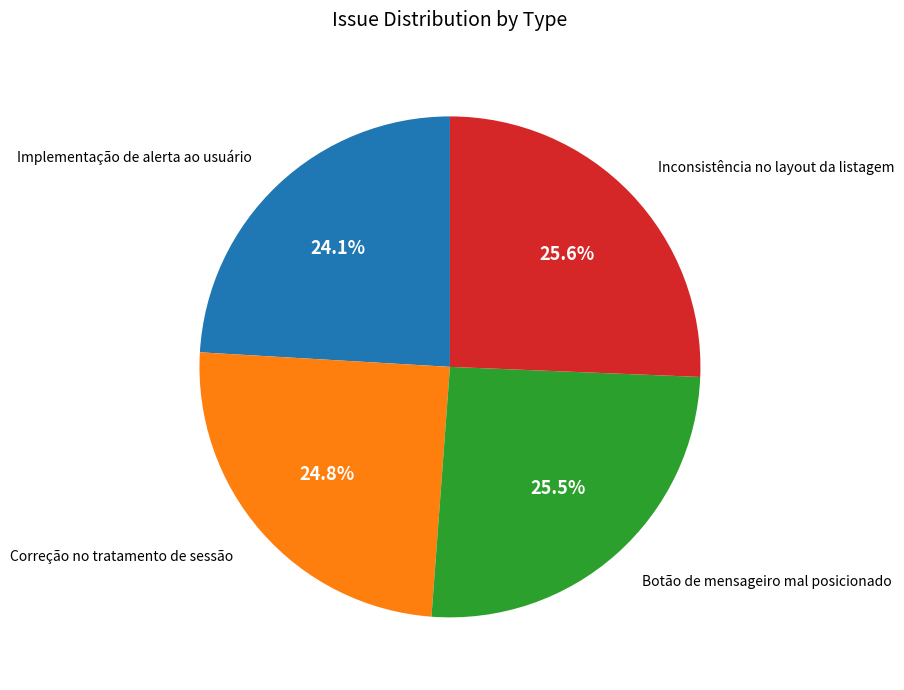

Is there any slice that represents more than half of the pie?

No